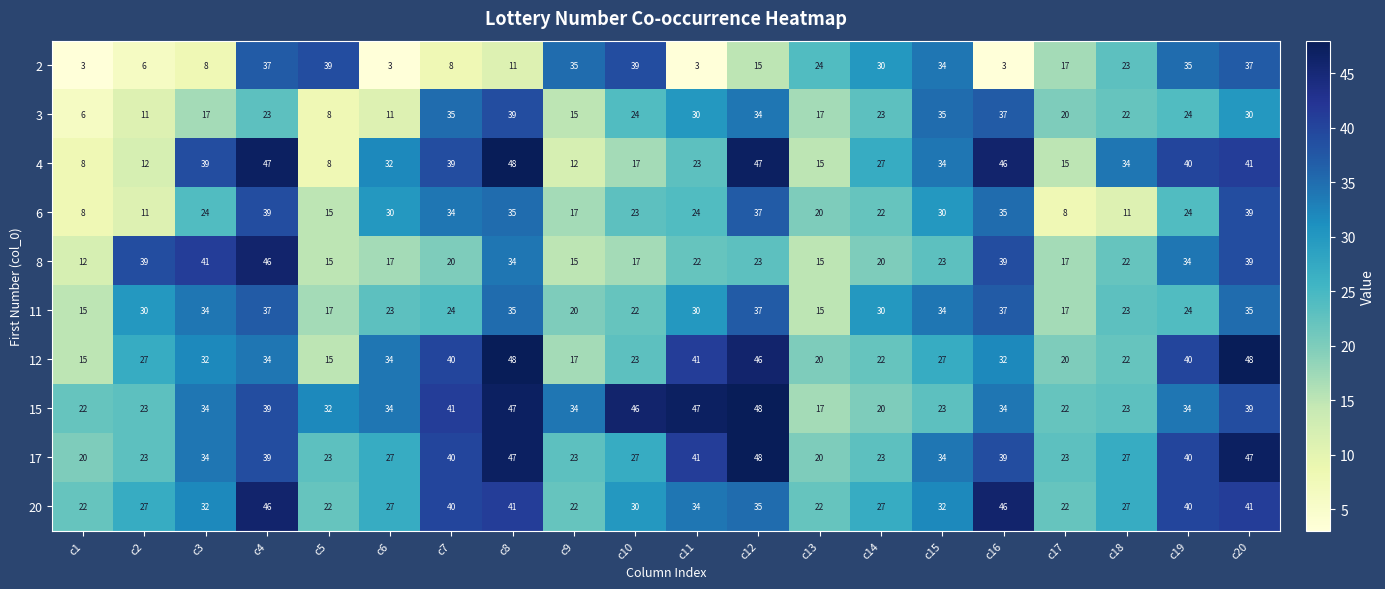

Is the value of 20 at c15 greater than the value of 17 at c16?

No